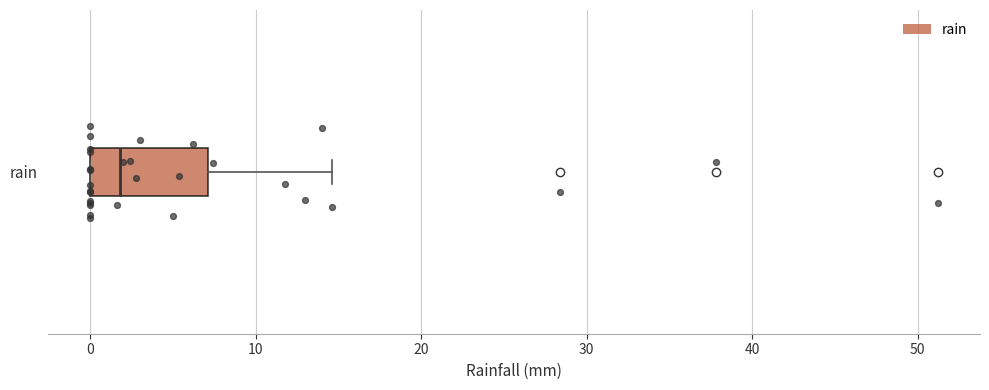

Transcribe this box plot: give where the median line is, the range the box spans, and where the two whiskers end, as read against the x-axis. The values are not printed on the chart, so give them approximately, as read against the axis.

median 2, box 0 to 7, whiskers 0 to 15